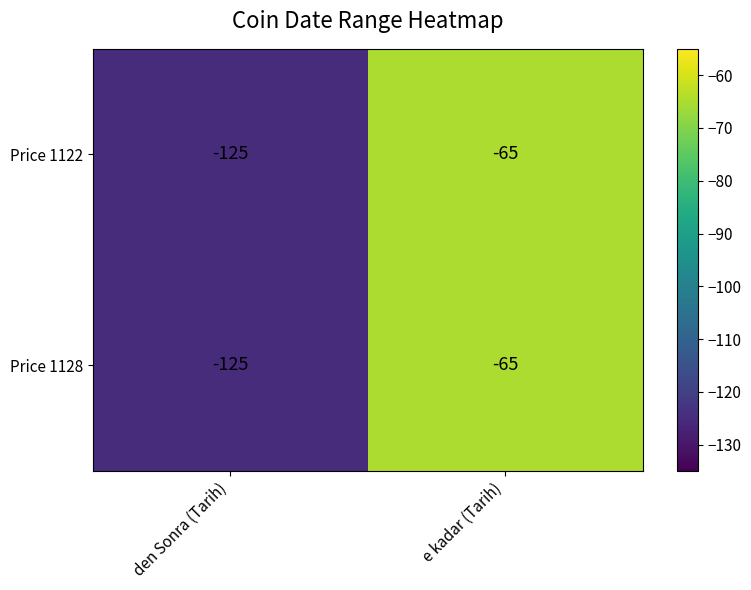

Reading left to right, what are all the values shown in this chart?

Price 1122: den Sonra (Tarih)=-125	e kadar (Tarih)=-65
Price 1128: den Sonra (Tarih)=-125	e kadar (Tarih)=-65